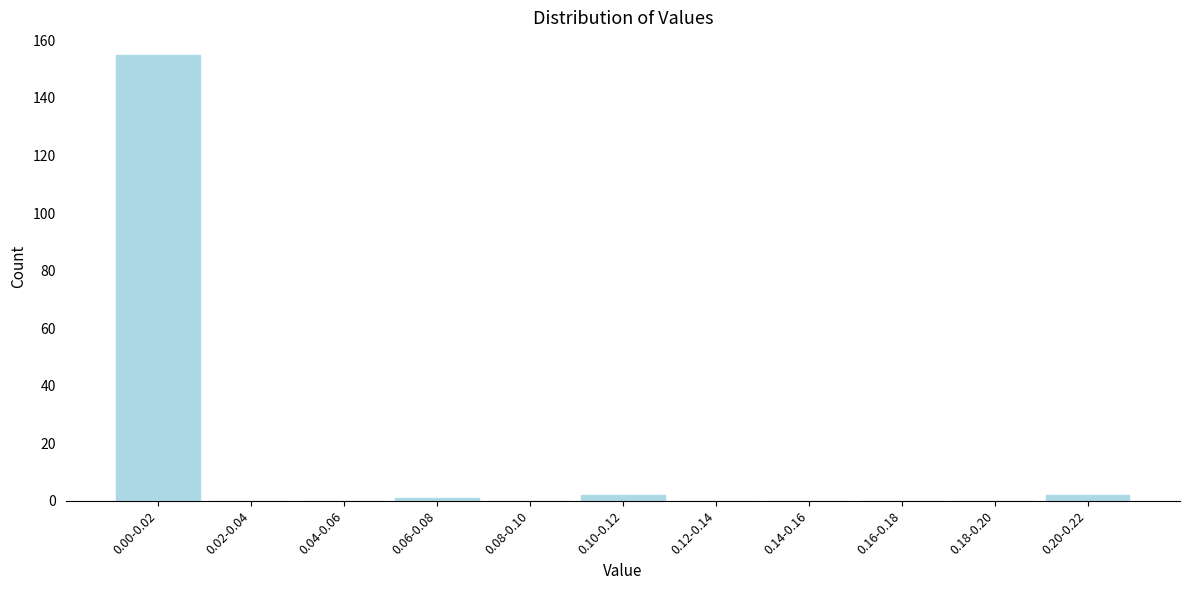

Reading left to right, list all the values displayed in this chart.

0.00-0.02=155	0.02-0.04=0	0.04-0.06=0	0.06-0.08=1	0.08-0.10=0	0.10-0.12=2	0.12-0.14=0	0.14-0.16=0	0.16-0.18=0	0.18-0.20=0	0.20-0.22=2